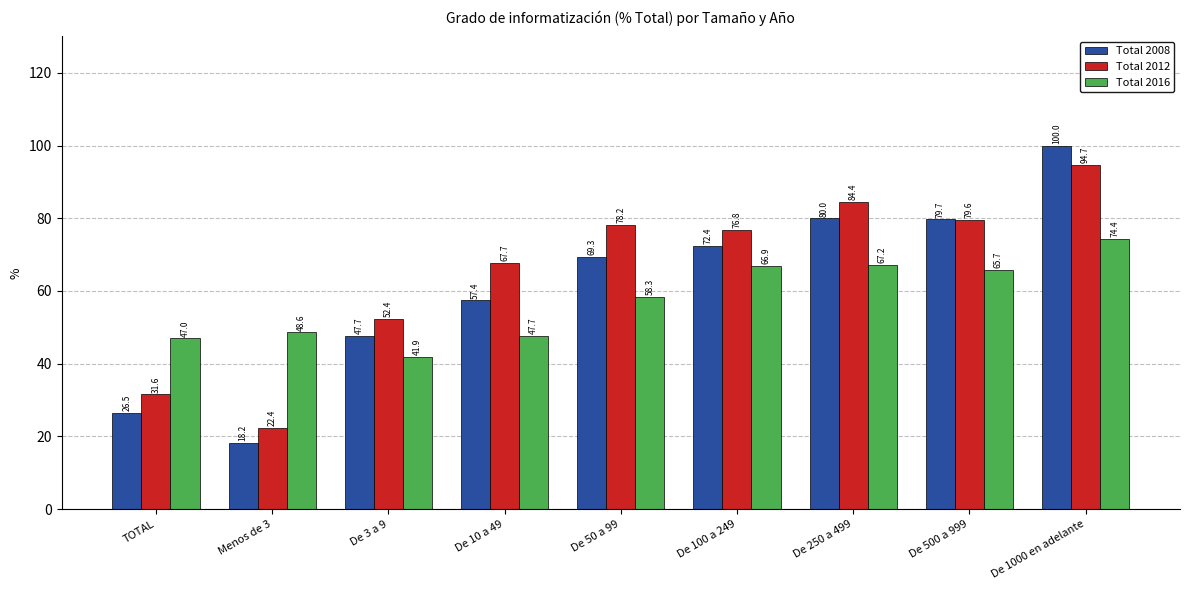

What are all the series names shown in the legend?

Total 2008, Total 2012, Total 2016